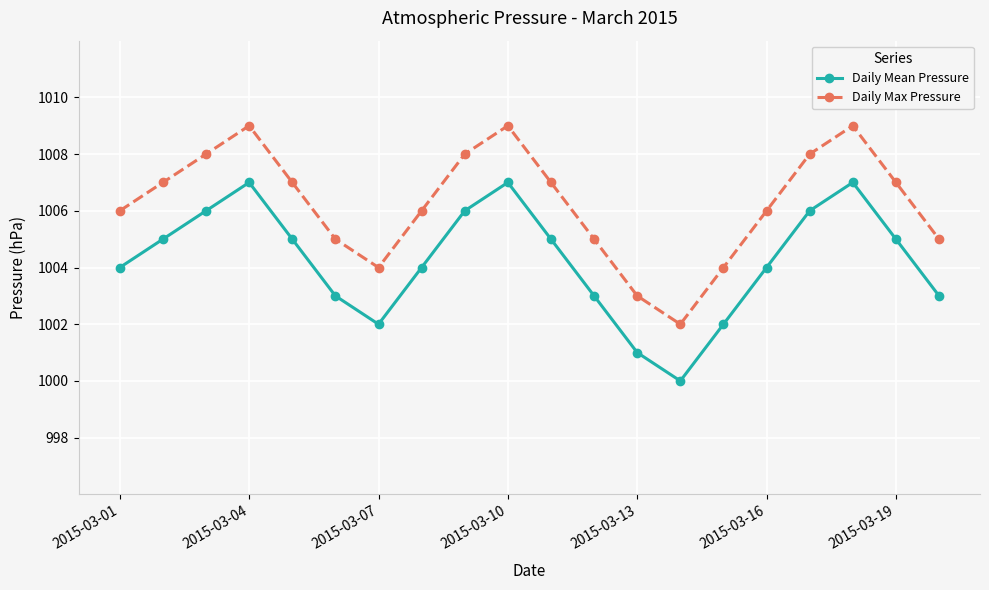

Which series has the largest total across all categories?

Daily Max Pressure